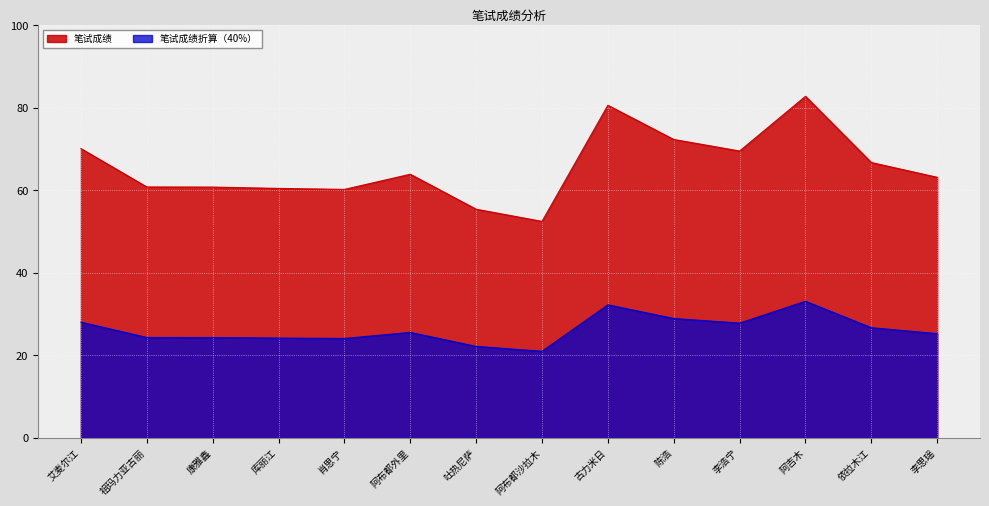

What is the total value across all series at 艾麦尔江?

98.1